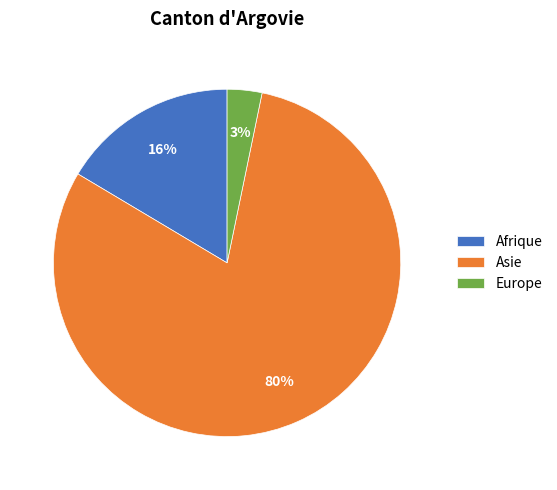

Count the number of slices in the pie.

3